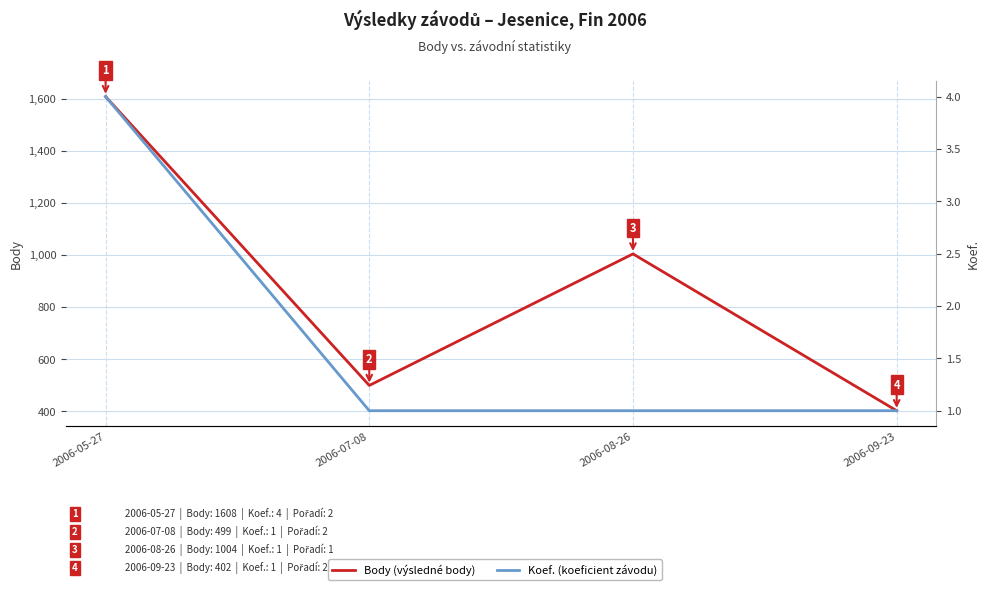

True or false: Body (výsledné body) and Koef. (koeficient závodu) intersect in this chart.

False